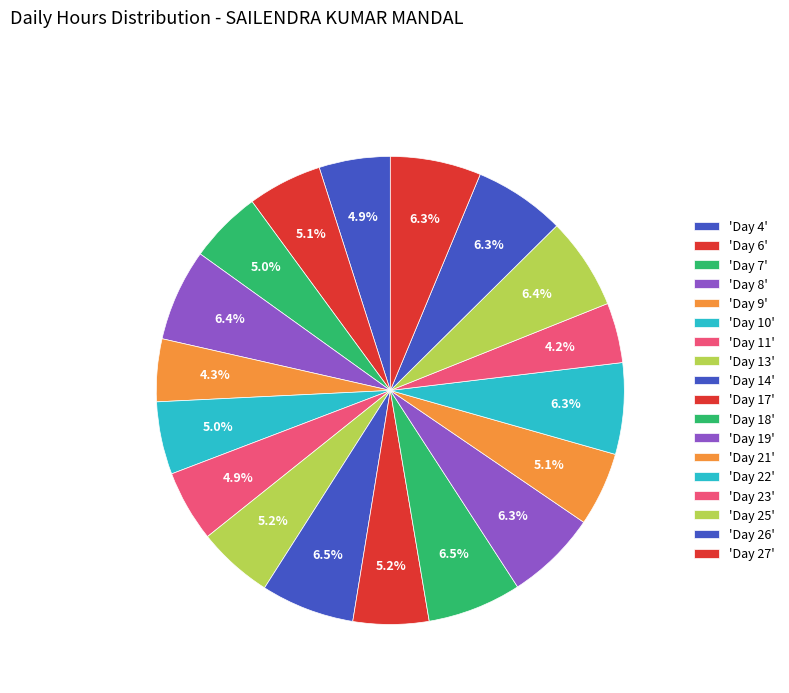

Count the number of slices in the pie.

18